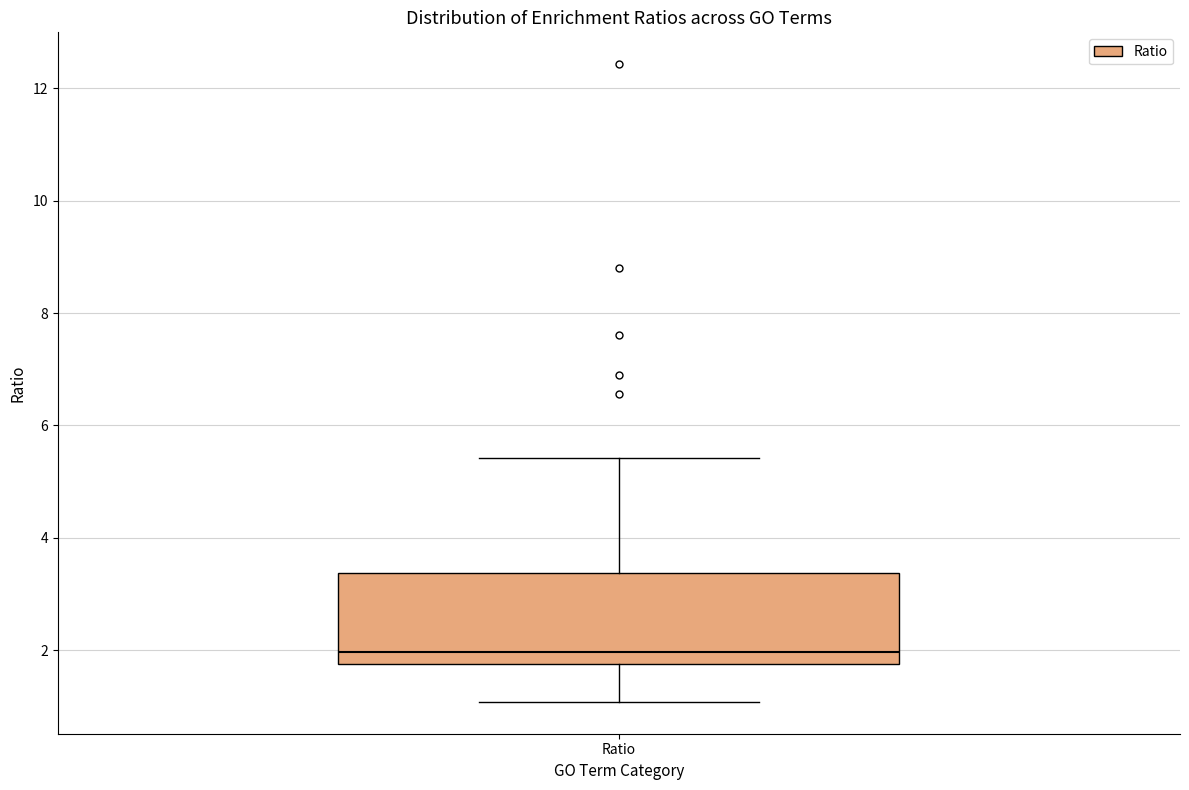

Read this box plot against the y-axis: the position of the median line, the range covered by the box, and the ends of both whiskers. The values are not printed on the chart, so give them approximately, as read against the axis.

median 2.0, box 1.8 to 3.4, whiskers 1.0 to 5.4